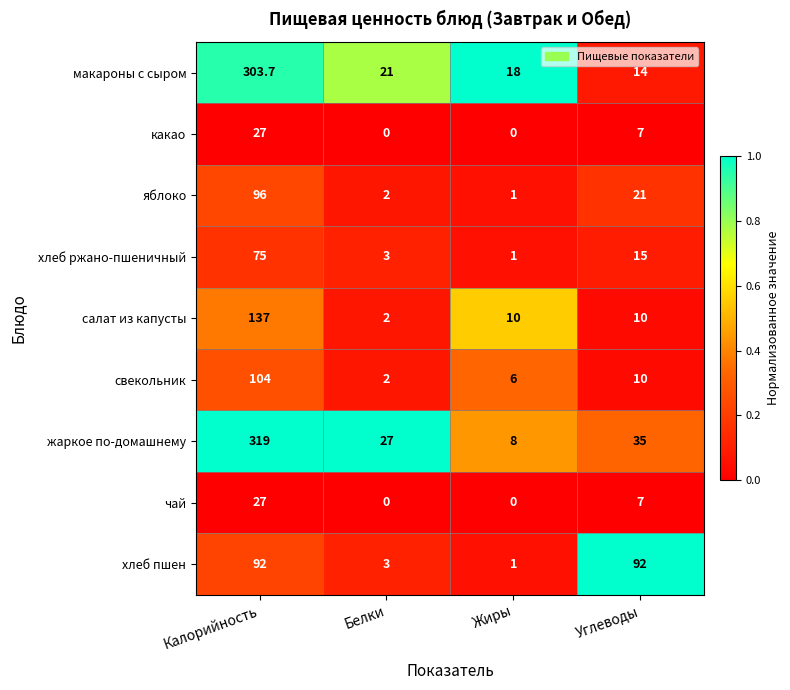

How many data points does each series have?

4